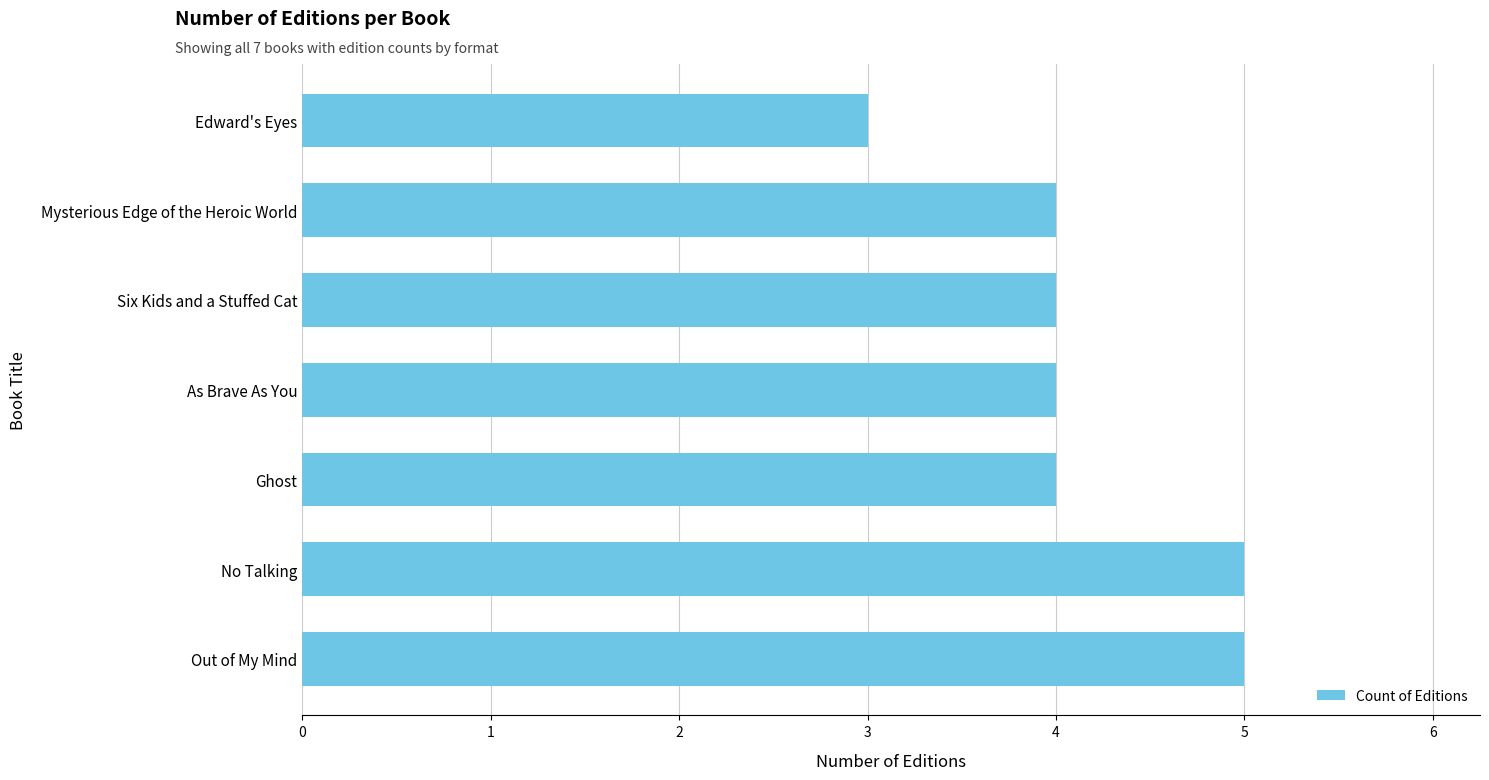

What is the smallest value displayed?

3